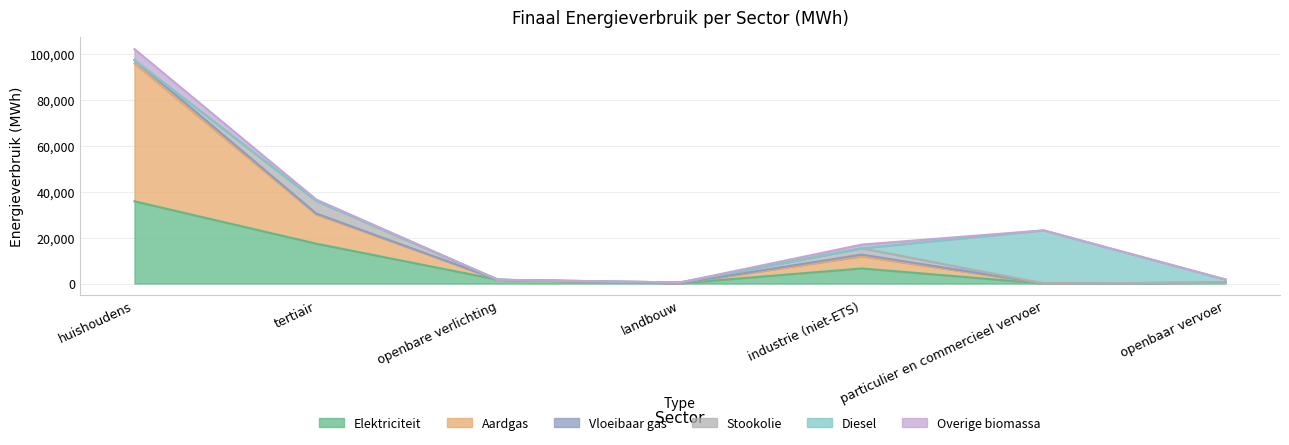

Where is the first local maximum for Overige biomassa?

industrie (niet-ETS)